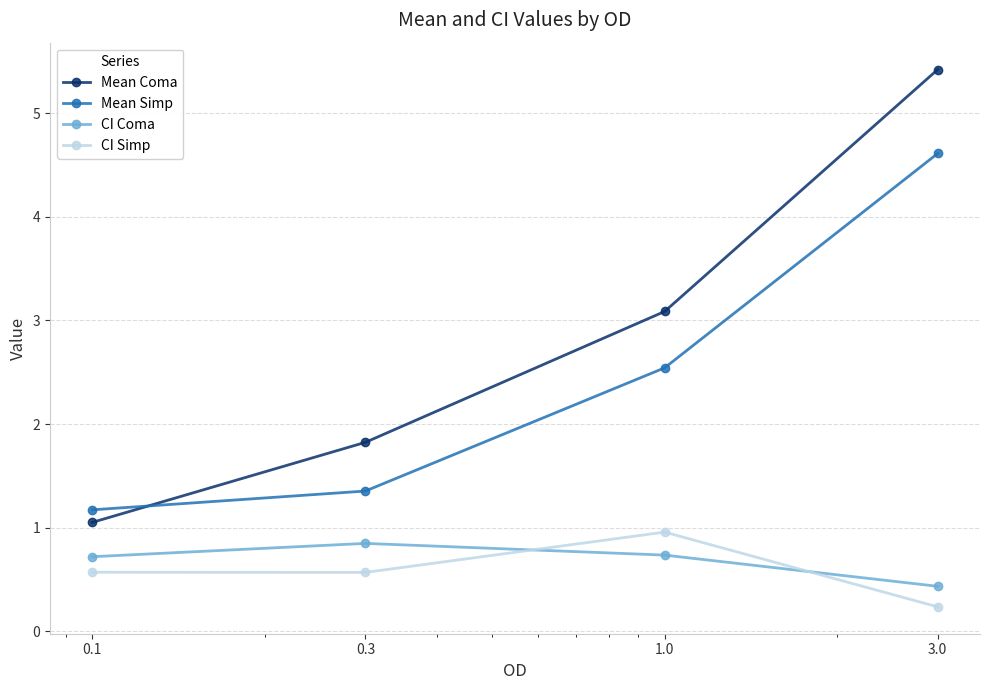

At how many categories does at least one series exceed 0?

4